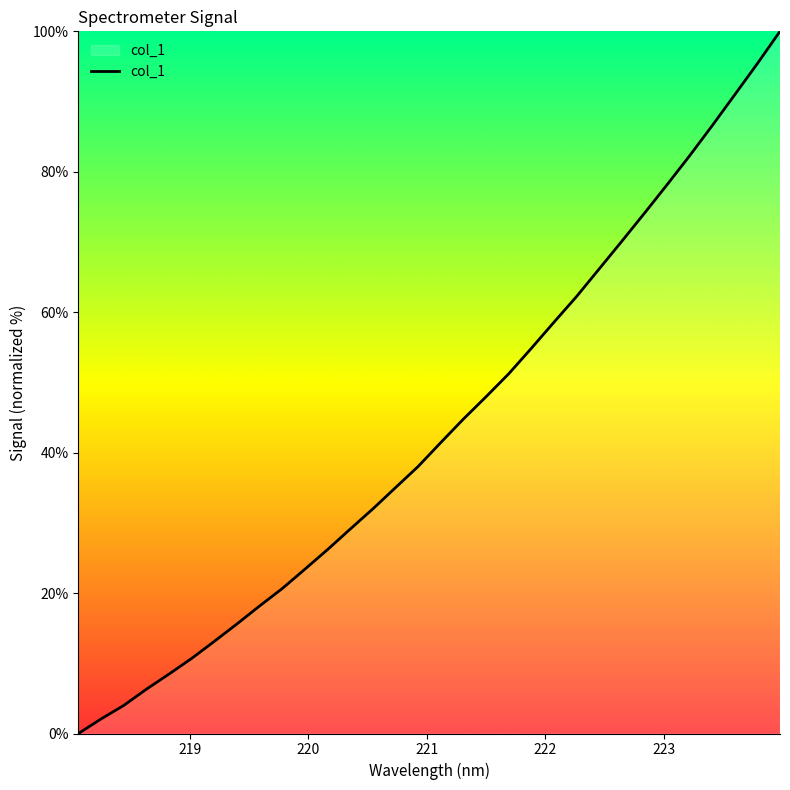

How many lines are shown in the chart?

1